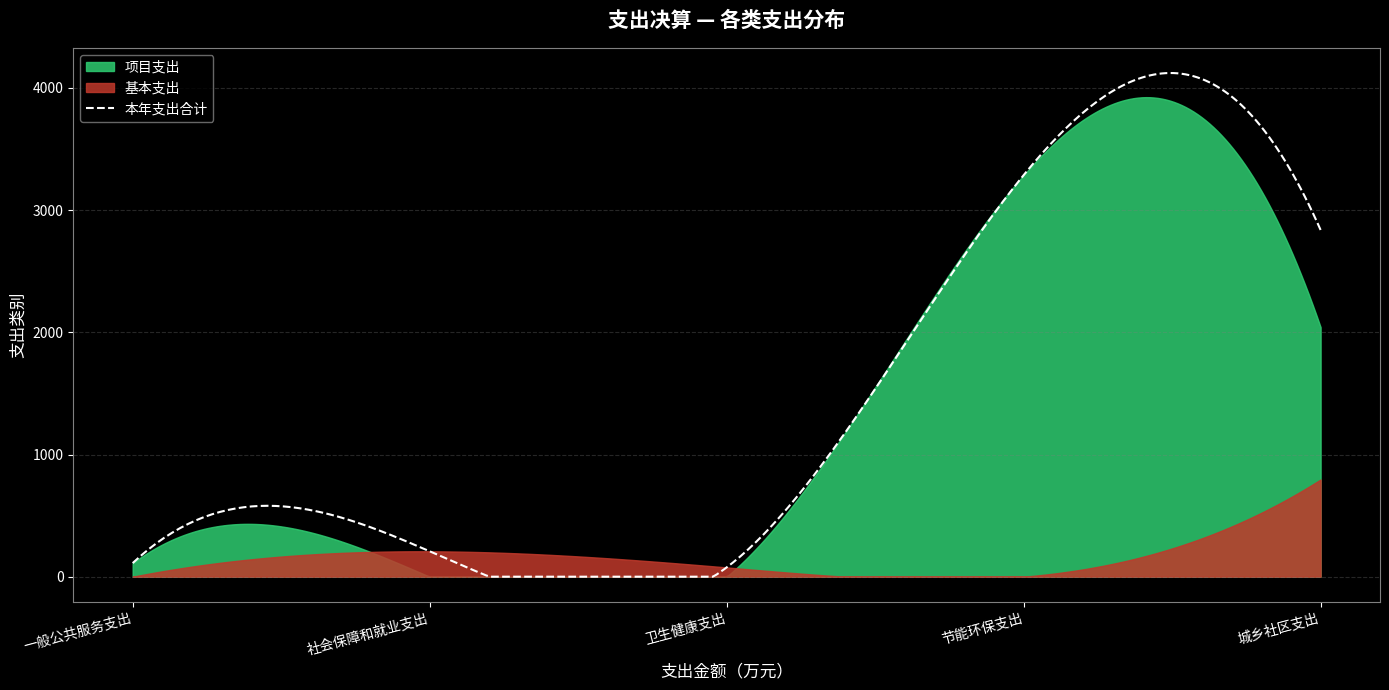

What are all the series names shown in the legend?

本年支出合计, 基本支出, 项目支出